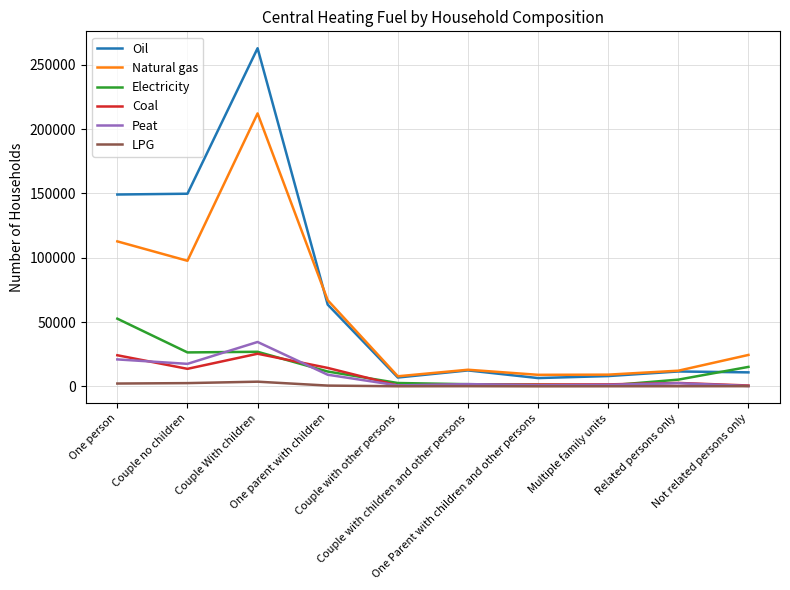

Which series has the largest total across all categories?

Oil